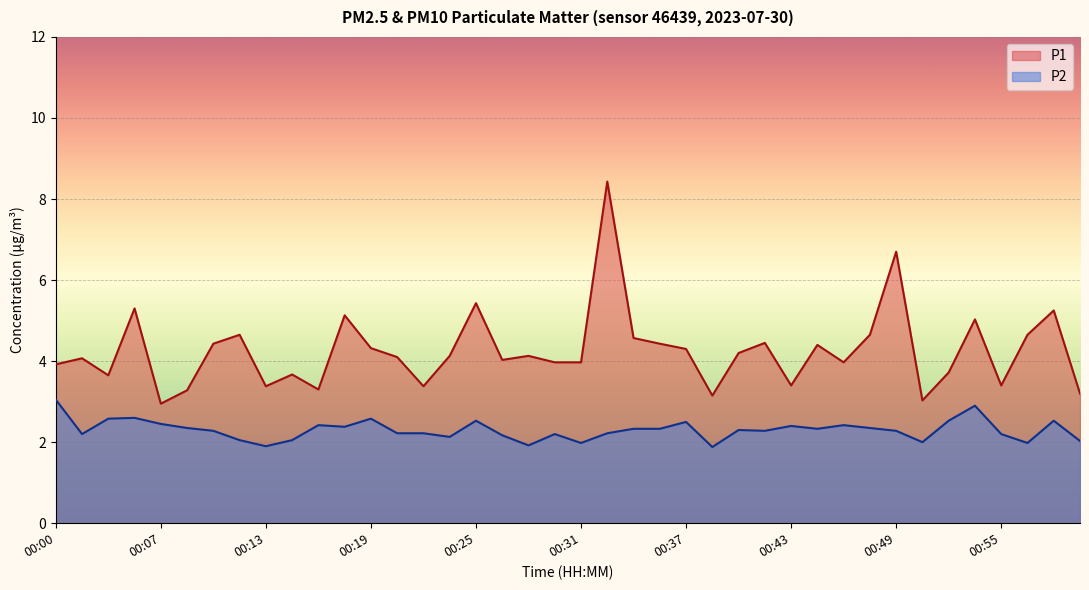

Is it true that P1 equals 8.9 at 00:05?

False